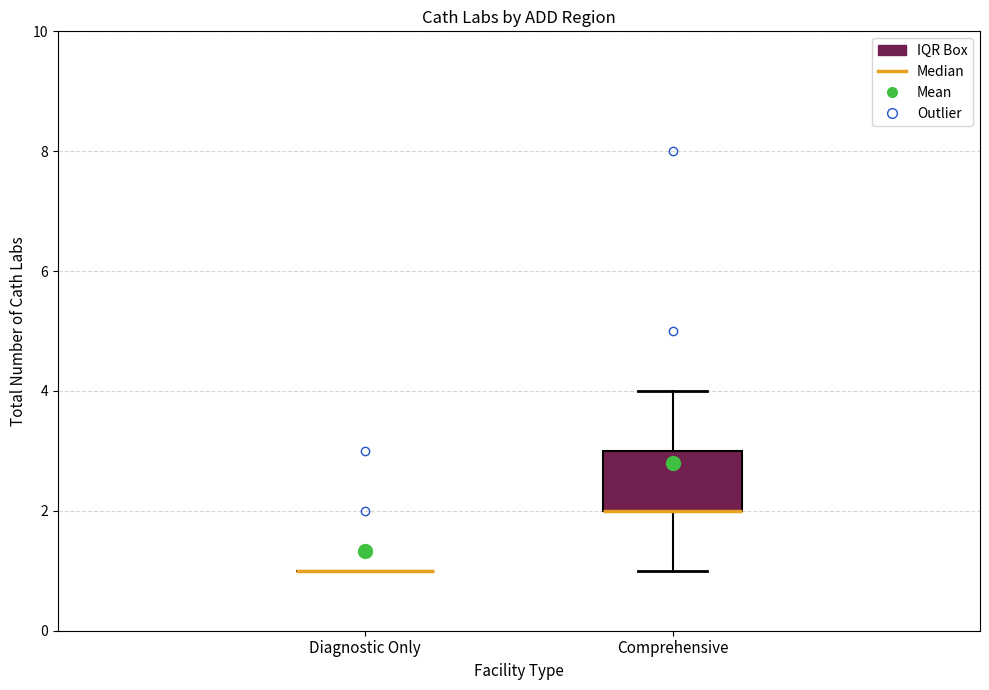

Reading left to right, transcribe this box plot: for each box, give where its median line is, the range the box spans, and where its two whiskers end, as read against the y-axis. The values are not printed on the chart, so give them approximately, as read against the axis.

Diagnostic Only: box collapsed to a line at 1, whiskers 1 to 1
Comprehensive: median 2 (drawn on the box's lower edge), box 2 to 3, whiskers 1 to 4